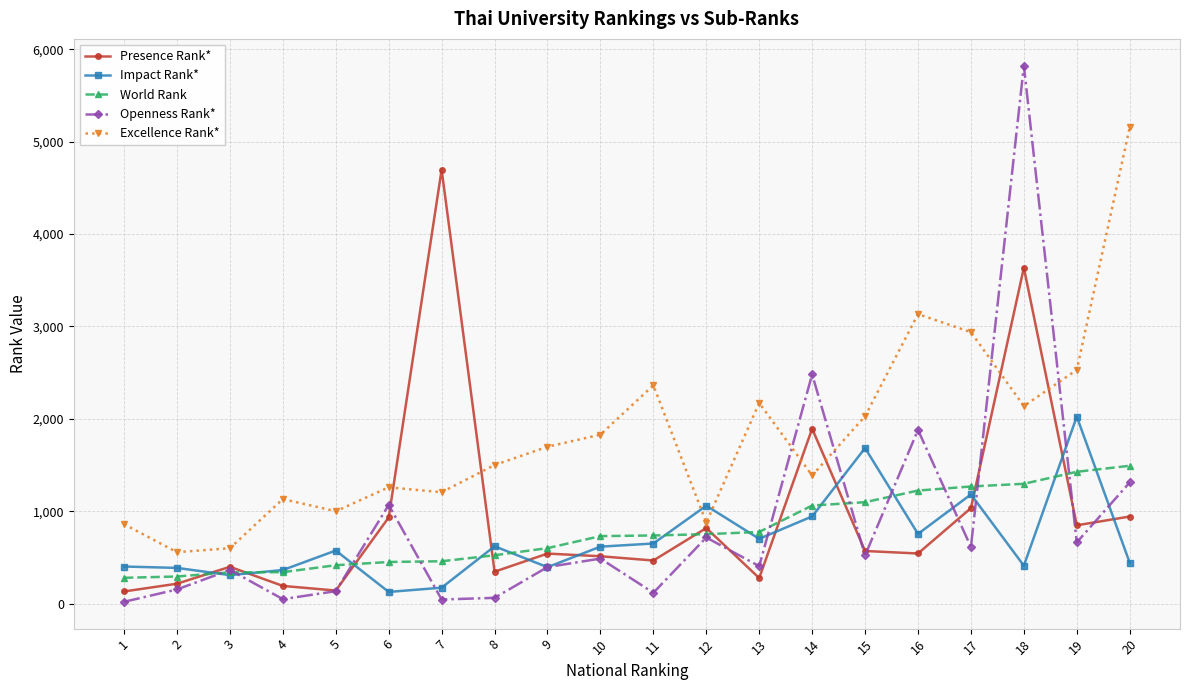

Which series has the largest total across all categories?

Excellence Rank*